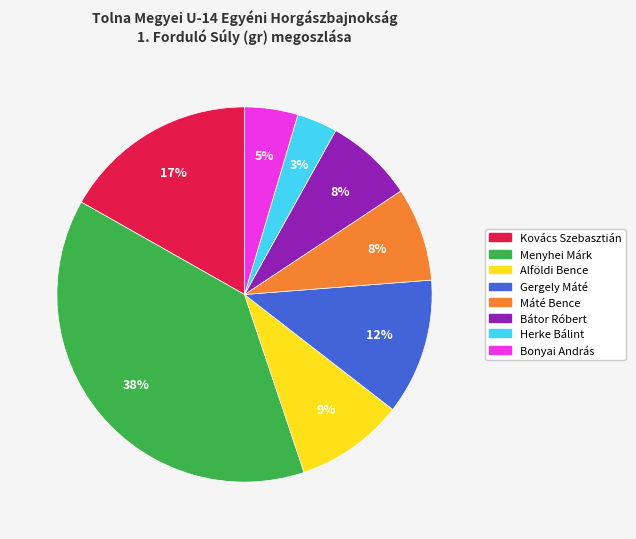

Count the number of slices in the pie.

8